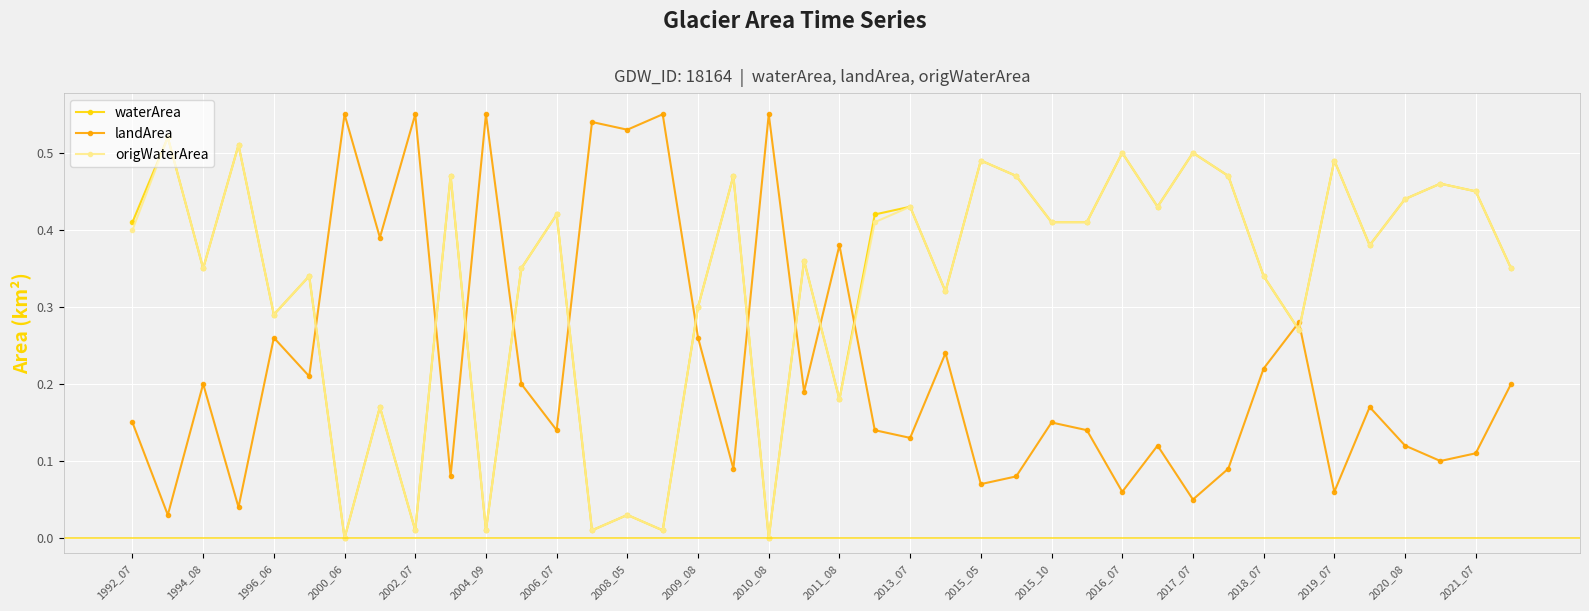

True or false: waterArea has more than 1 interior local peaks.

True